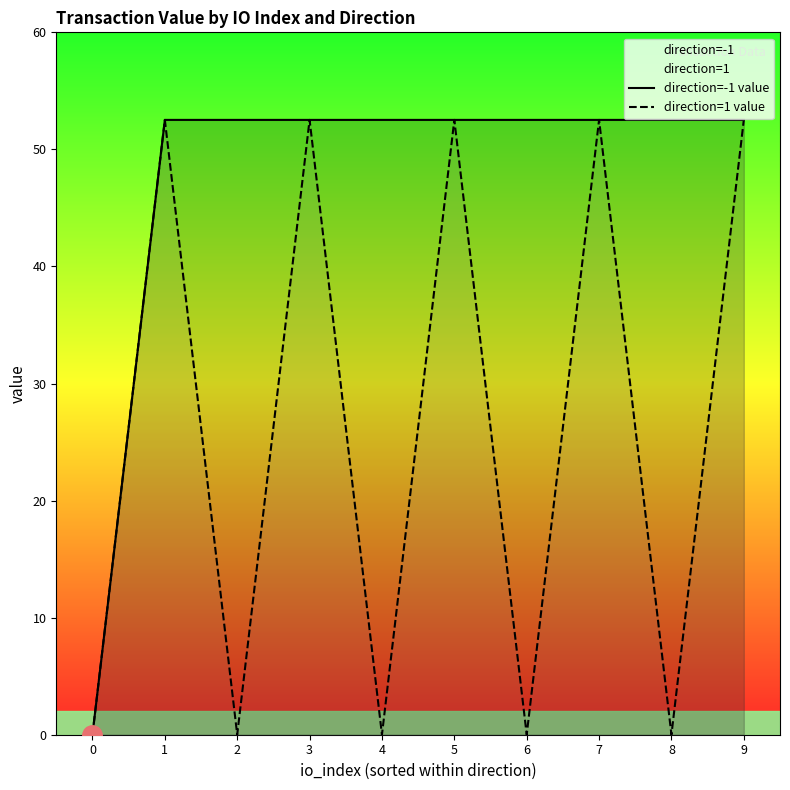

The value of direction=1 value at 8 is 0.0. True or false?

False